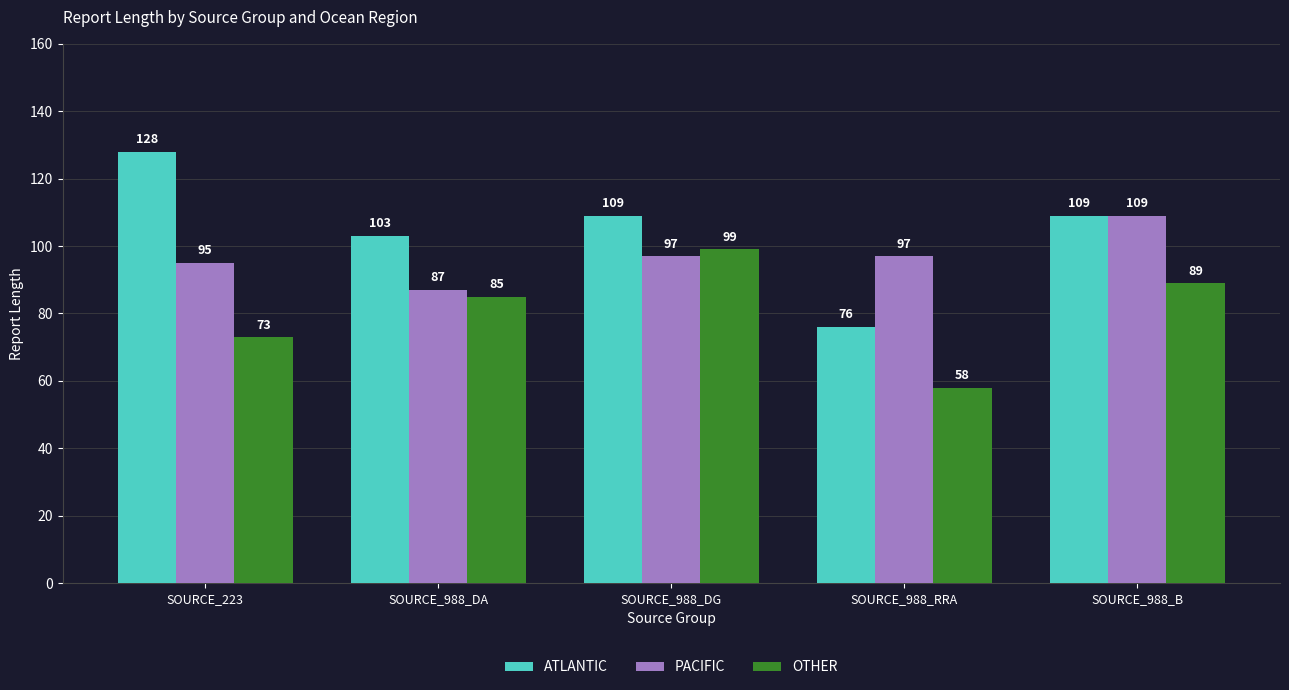

Reading left to right, transcribe all the data shown in this chart.

ATLANTIC: 128	103	109	76	109
PACIFIC: 95	87	97	97	109
OTHER: 73	85	99	58	89